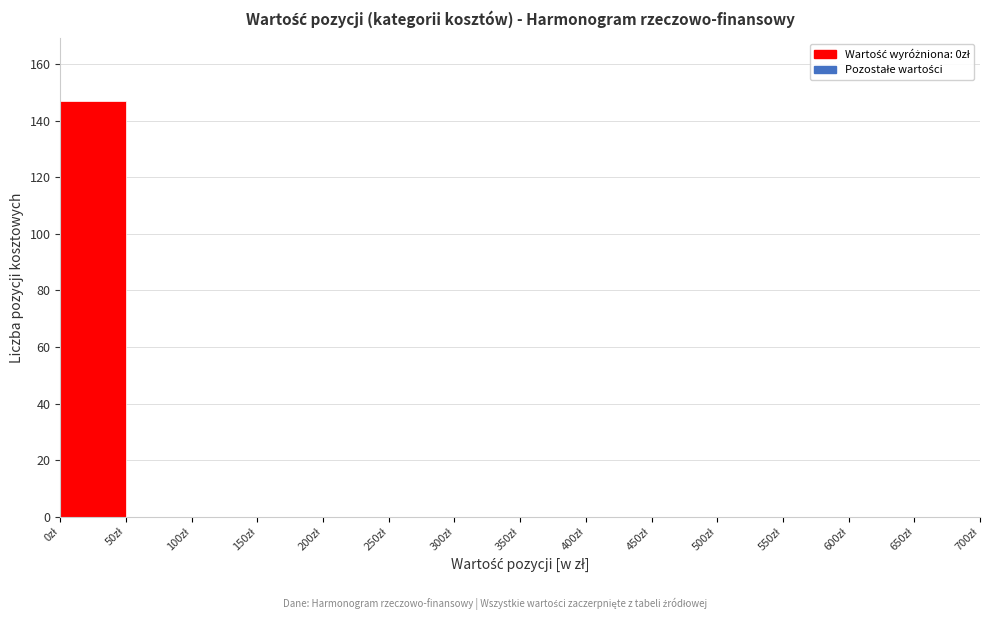

Over which range of the x-axis is the bar tallest?

0 to 50